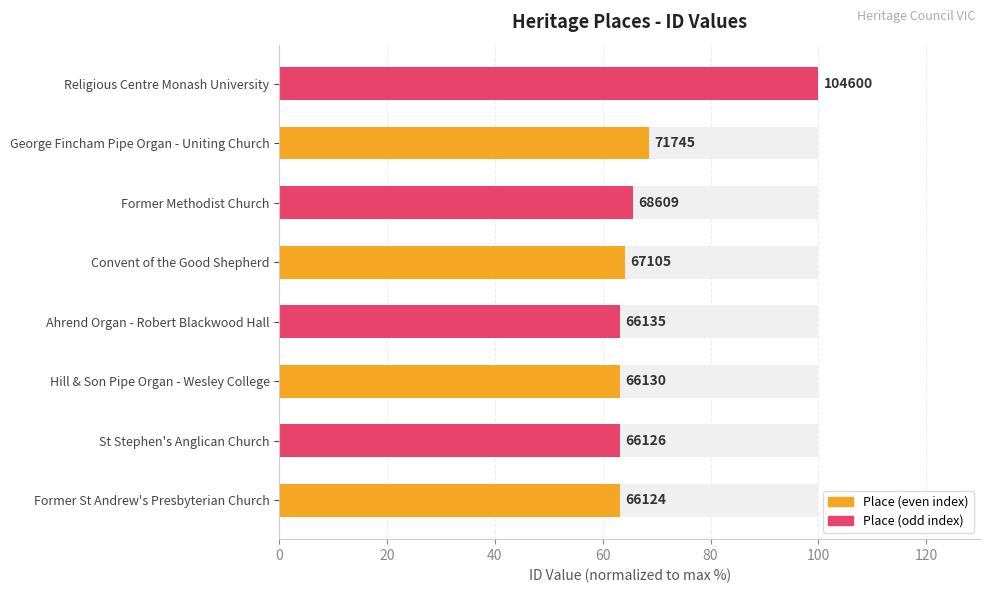

Does the chart contain stacked bars?

No